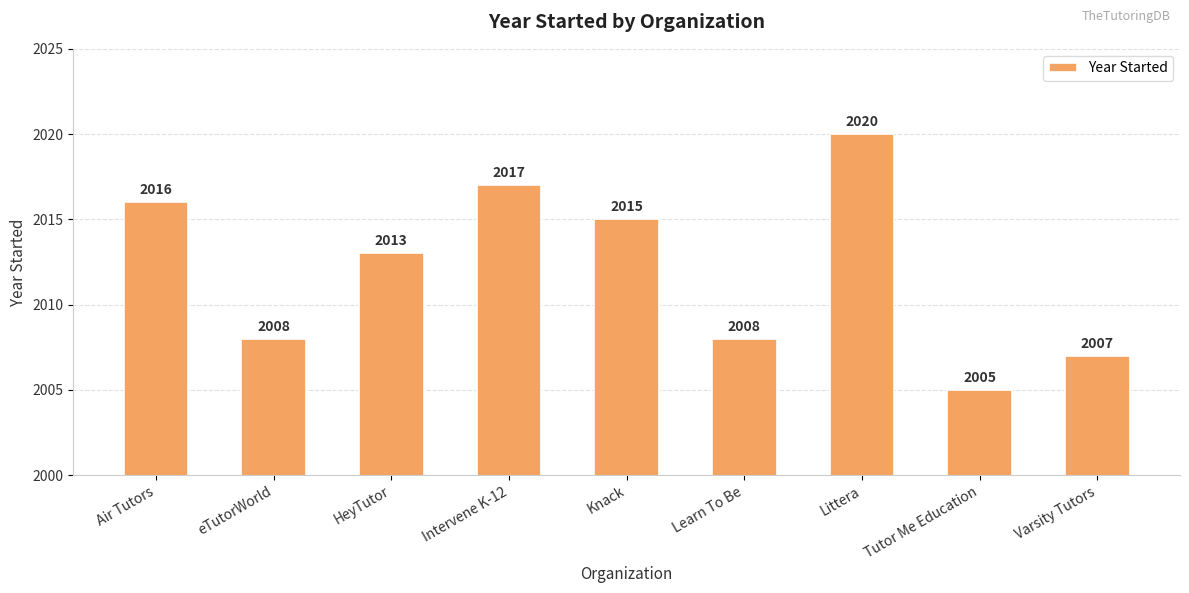

The value at Learn To Be is 1037. True or false?

False